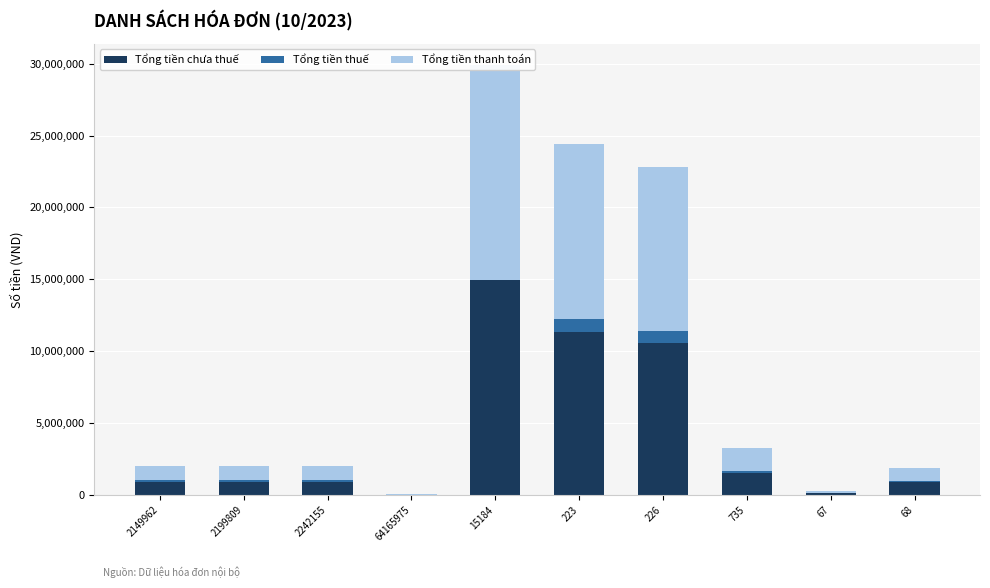

Rank the categories by Tổng tiền chưa thuế value from lowest to highest.

64165975, 67, 68, 2149962, 2199809, 2242155, 735, 226, 223, 15184